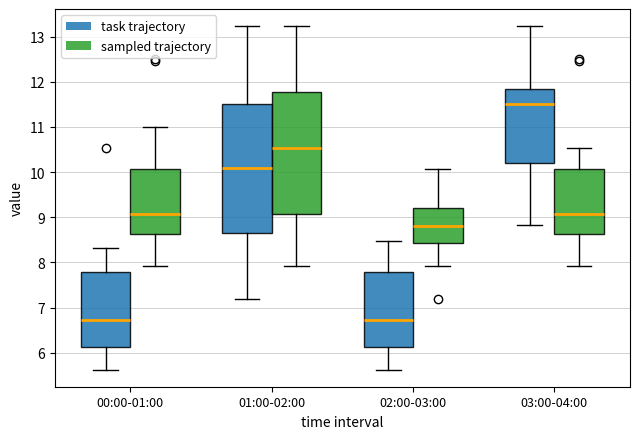

Reading left to right, read every box against the y-axis: the position of its median line, the range the box covers, and the ends of its whiskers. The values are not printed on the chart, so give them approximately, as read against the axis.

00:00-01:00 (task trajectory): median 6.7, box 6.1 to 7.8, whiskers 5.6 to 8.3
00:00-01:00 (sampled trajectory): median 9.1, box 8.6 to 10.1, whiskers 7.9 to 11.0
01:00-02:00 (task trajectory): median 10.1, box 8.6 to 11.5, whiskers 7.2 to 13.2
01:00-02:00 (sampled trajectory): median 10.5, box 9.1 to 11.8, whiskers 7.9 to 13.2
02:00-03:00 (task trajectory): median 6.7, box 6.1 to 7.8, whiskers 5.6 to 8.5
02:00-03:00 (sampled trajectory): median 8.8, box 8.4 to 9.2, whiskers 7.9 to 10.1
03:00-04:00 (task trajectory): median 11.5, box 10.2 to 11.8, whiskers 8.8 to 13.2
03:00-04:00 (sampled trajectory): median 9.1, box 8.6 to 10.1, whiskers 7.9 to 10.5